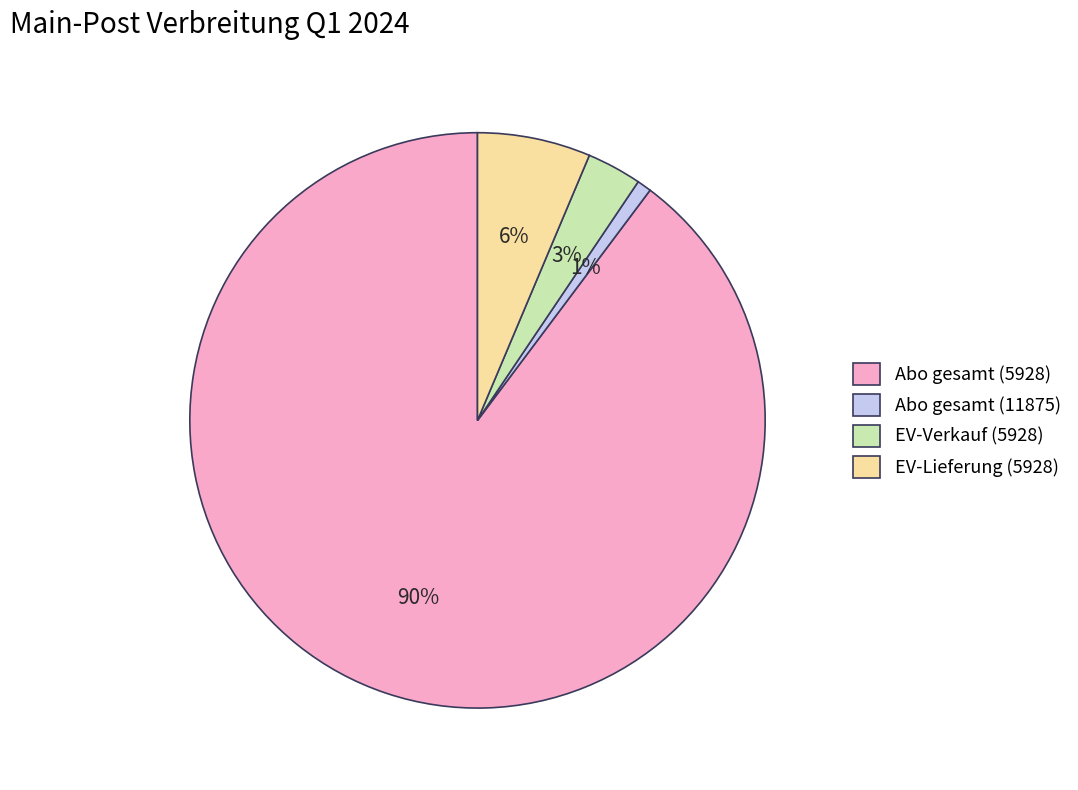

Which has a higher value, Abo gesamt (5928) or Abo gesamt (11875)?

Abo gesamt (5928)